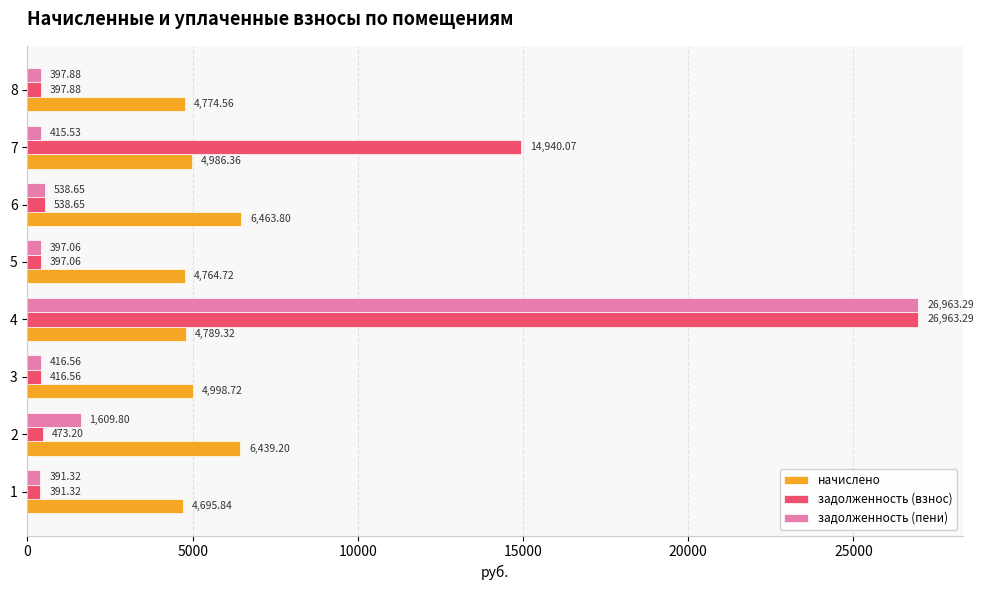

What is the spread (max minus min) of values at 7?

14524.5